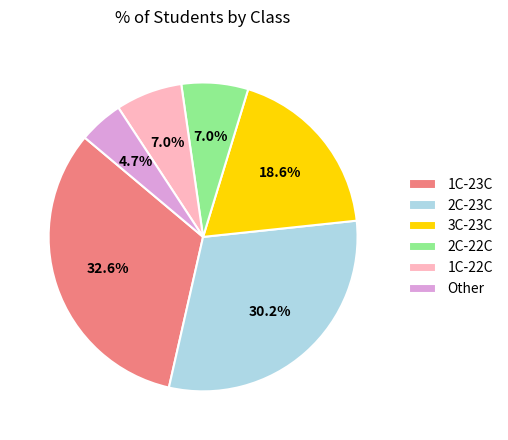

To the nearest percent, what percentage of the pie is 2C-22C?

7%